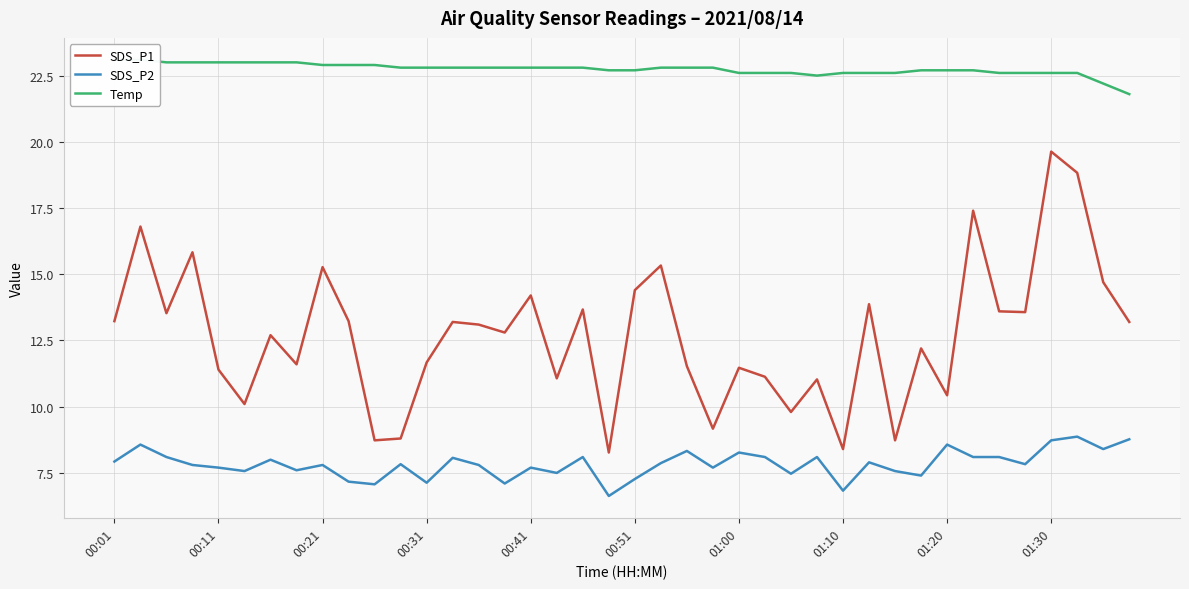

At which category does Temp reach its first local valley?

27